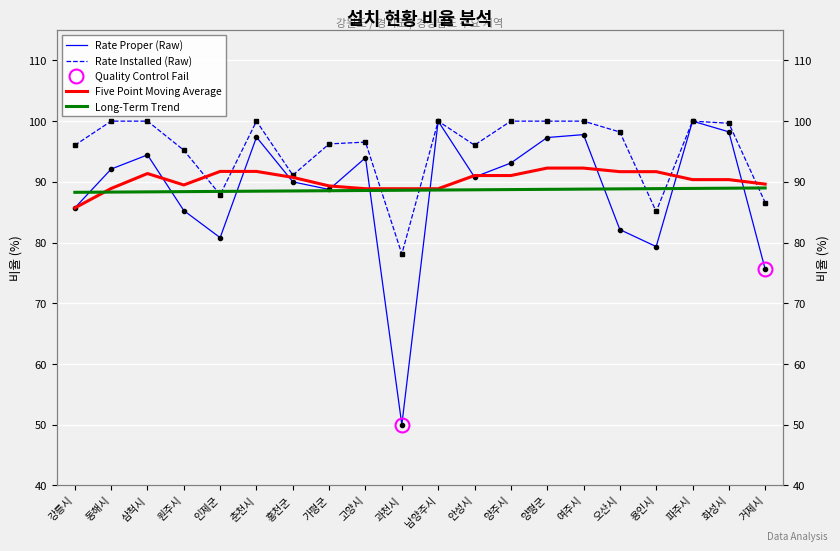

Is the value of rate_installed at 남양주시 greater than the value of rate_proper at 가평군?

Yes